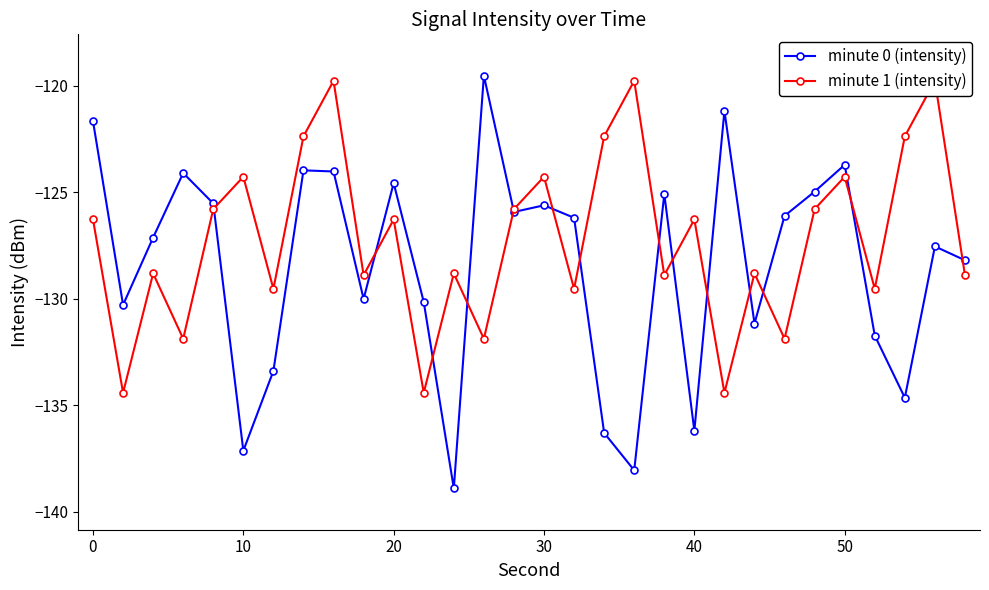

What is the highest value of the minute 0 (intensity) series?

-119.5